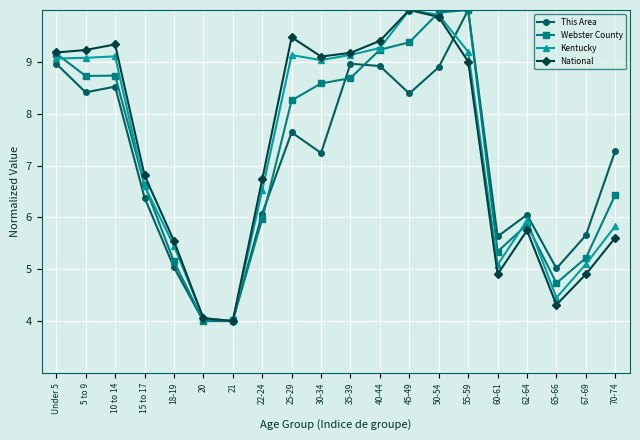

At which category is the sum across all series the highest?

50-54